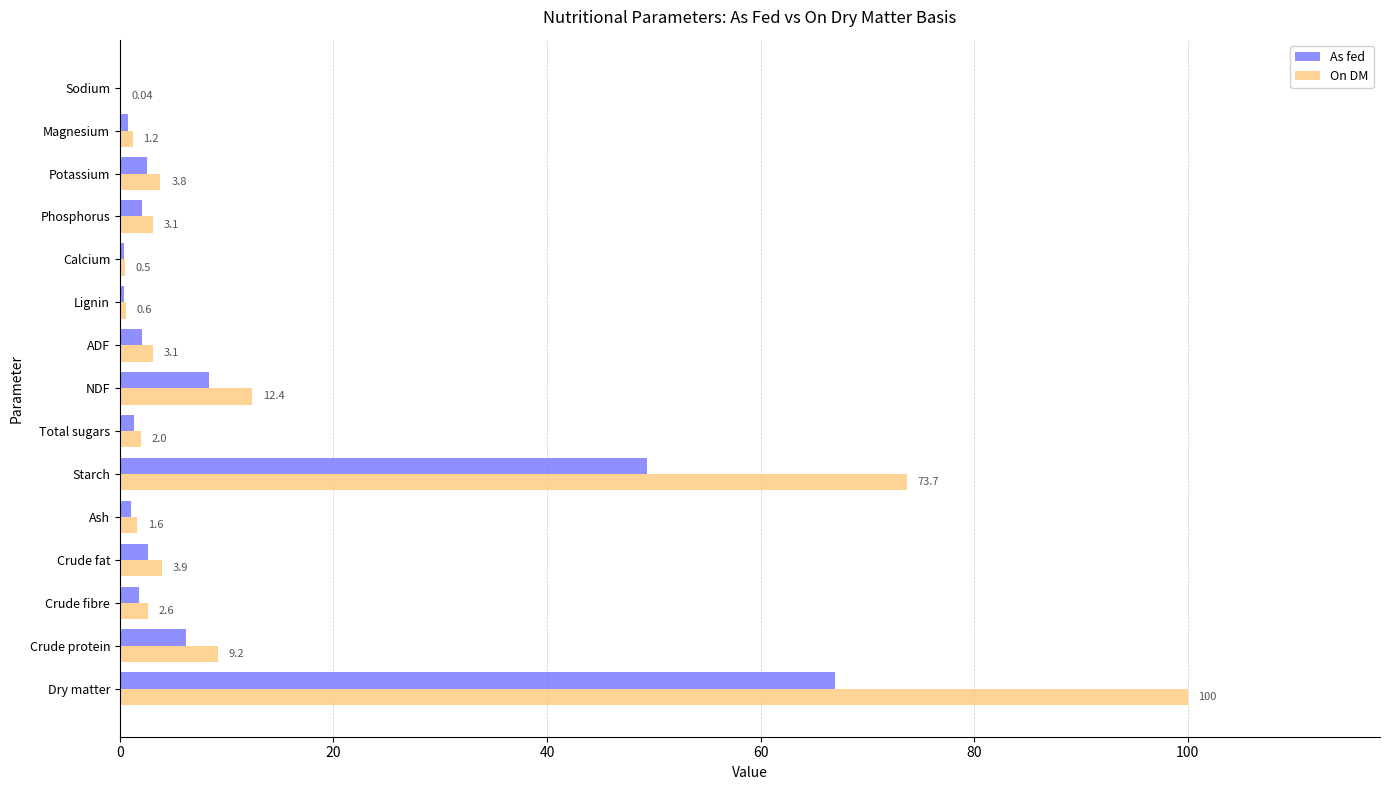

At which label is On DM closest to 50?

Starch